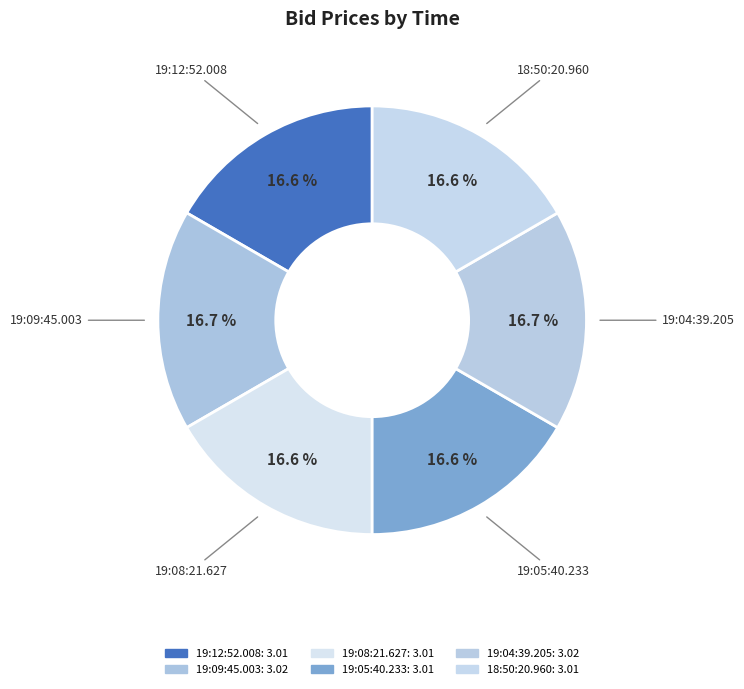

How much of the chart is everything except 19:09:45.003?

83.3%